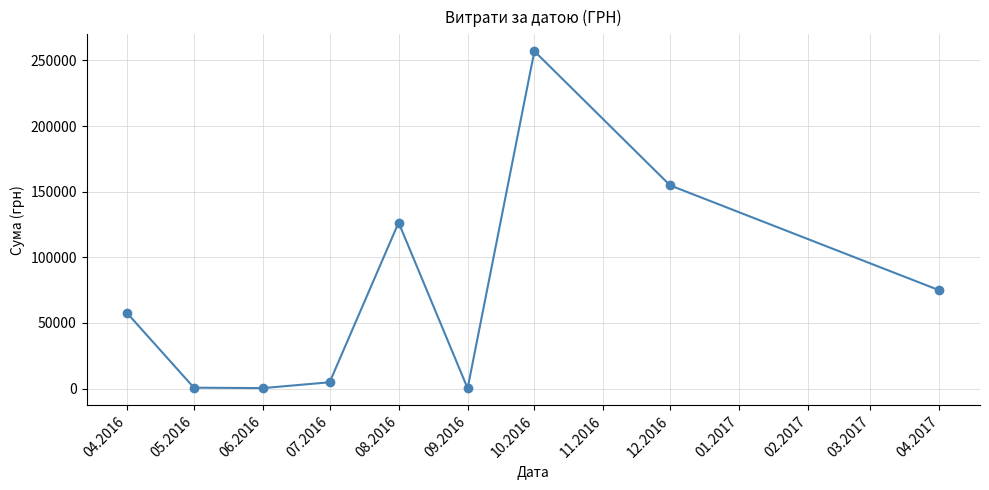

How many distinct data groups are displayed?

1